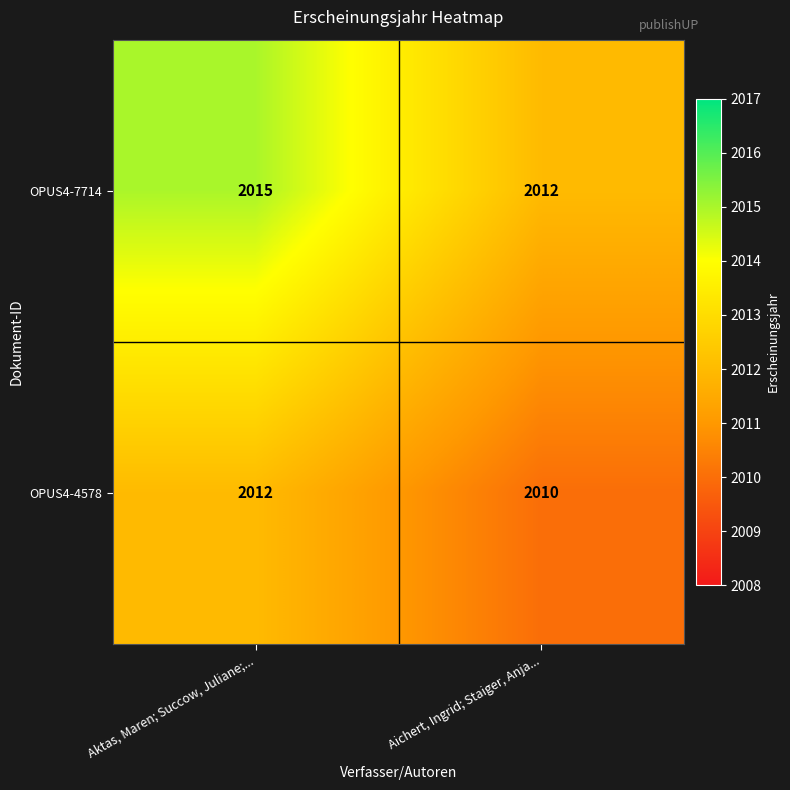

Reading right to left, list all the values displayed in this chart.

OPUS4-7714: 2012	2015
OPUS4-4578: 2010	2012